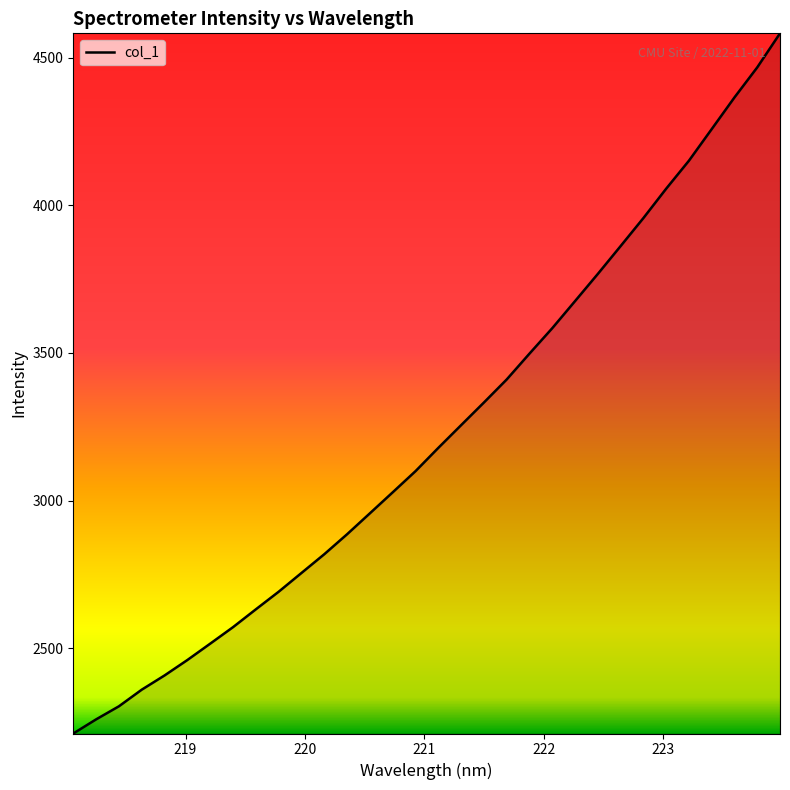

What is the minimum value shown in the chart?

2211.0